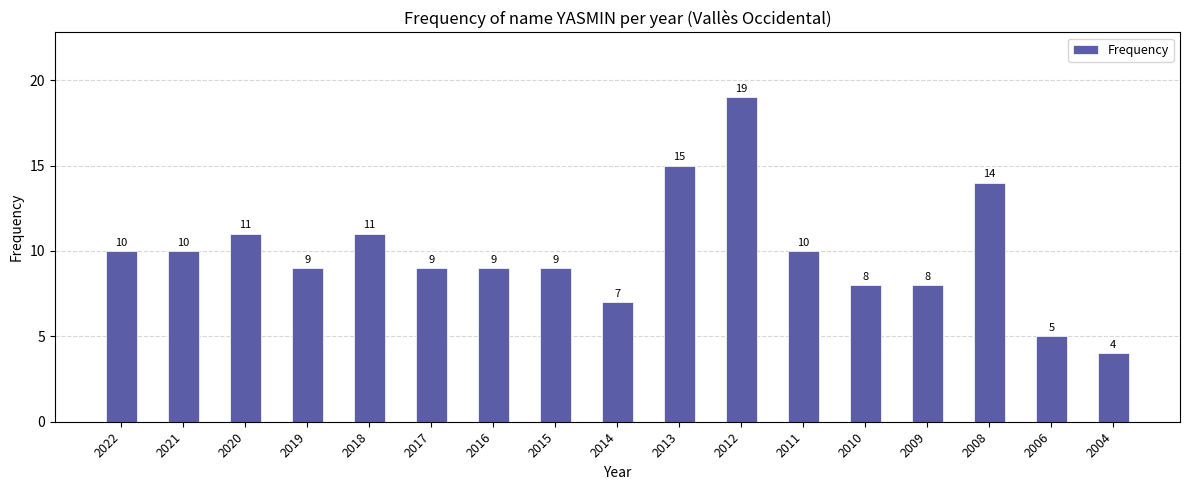

What is the average value?

10